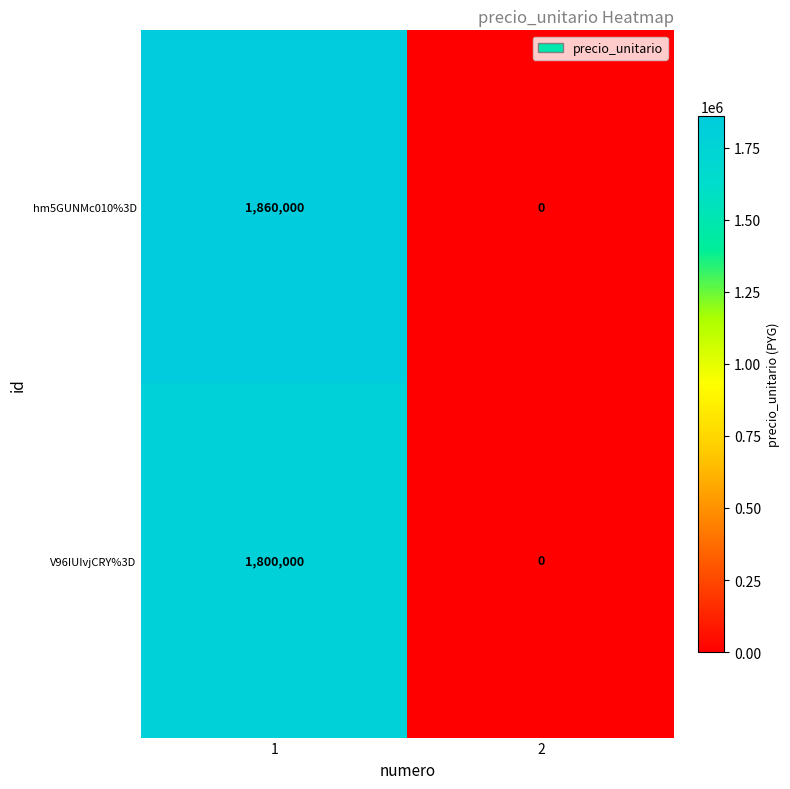

What is the average value of the V96IUIvjCRY%3D series?

900000